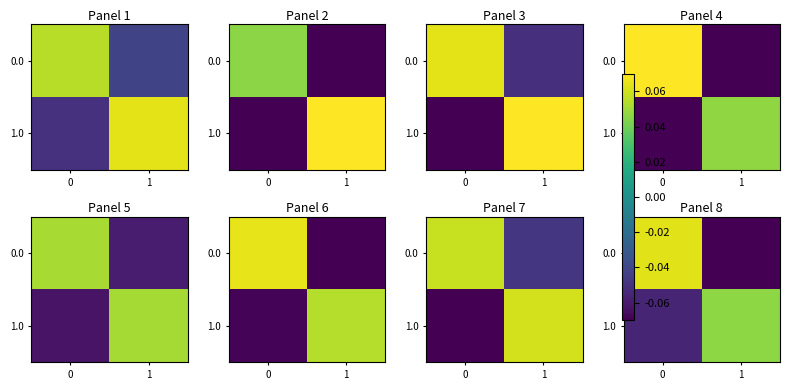

How many positive values does the 0.0 series have?

1